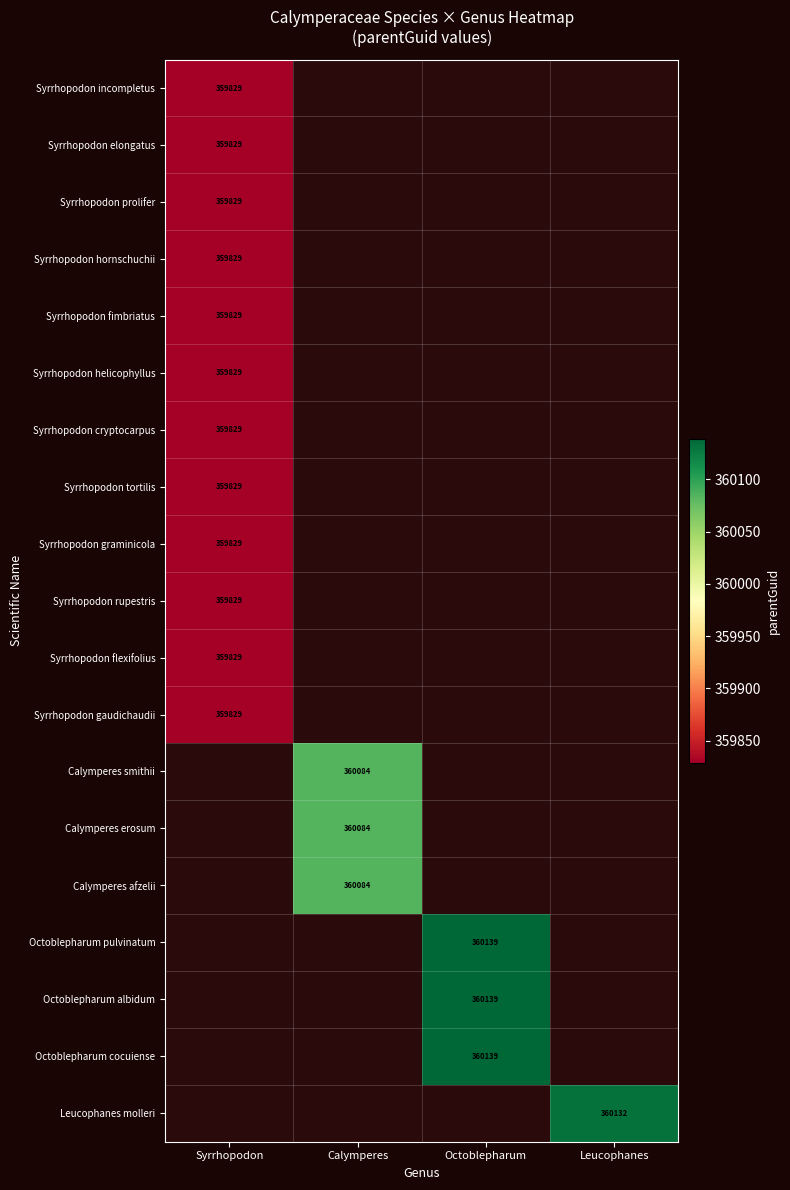

True or false: Octoblepharum pulvinatum has a value of 481774 at Octoblepharum.

False